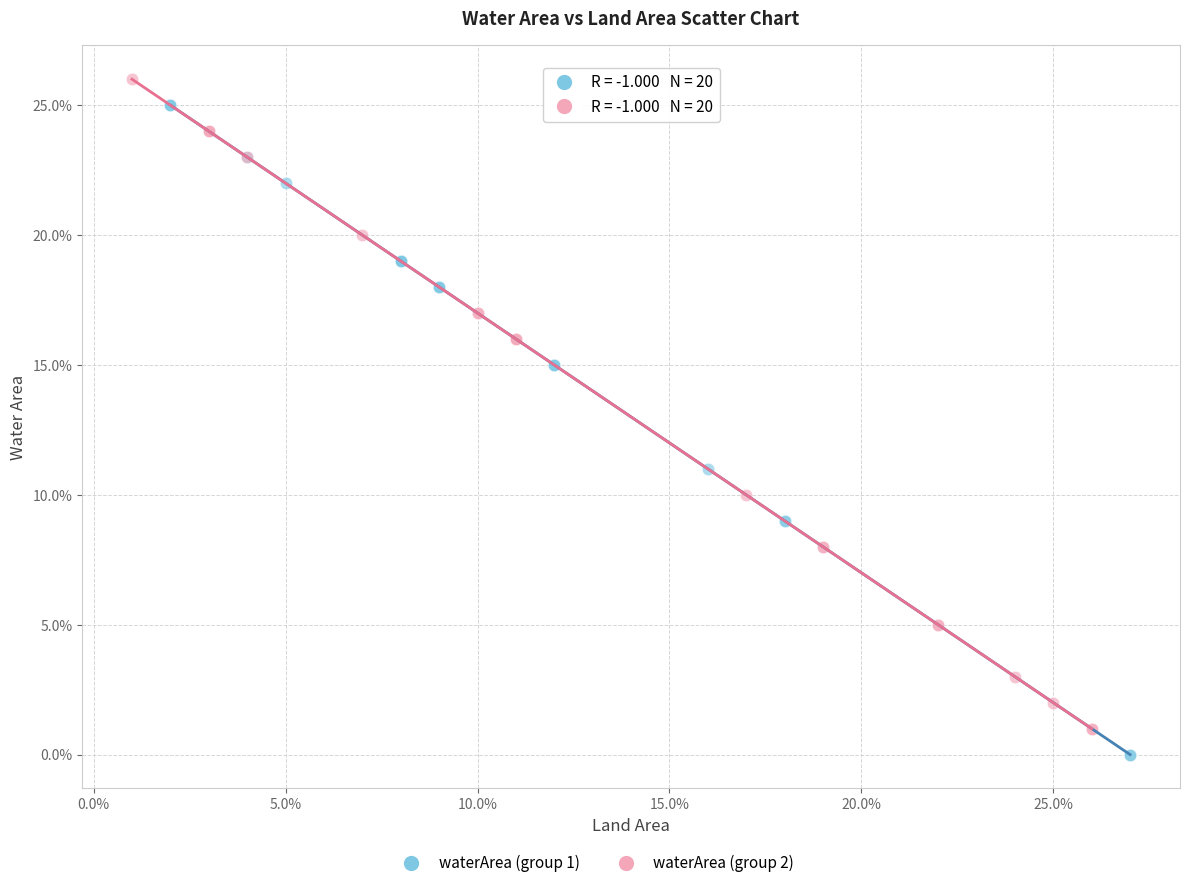

Which series reaches the minimum Y coordinate?

waterArea (group 1)